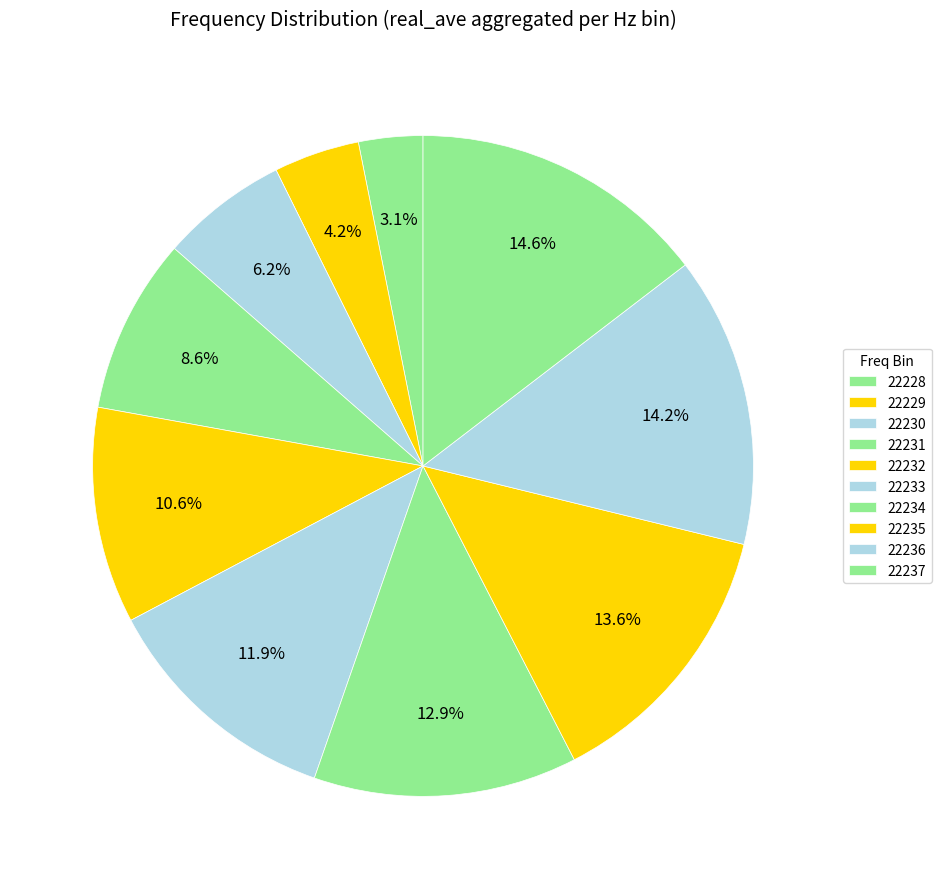

Count the number of slices in the pie.

10